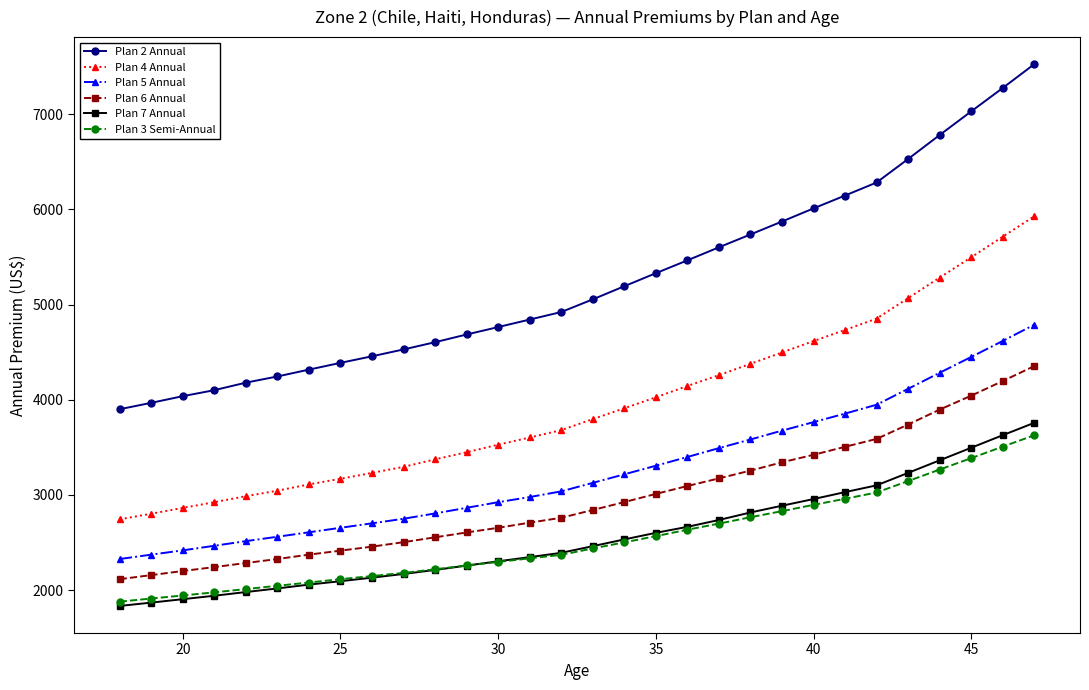

Which series has the largest range (max minus min)?

Plan 2 Annual